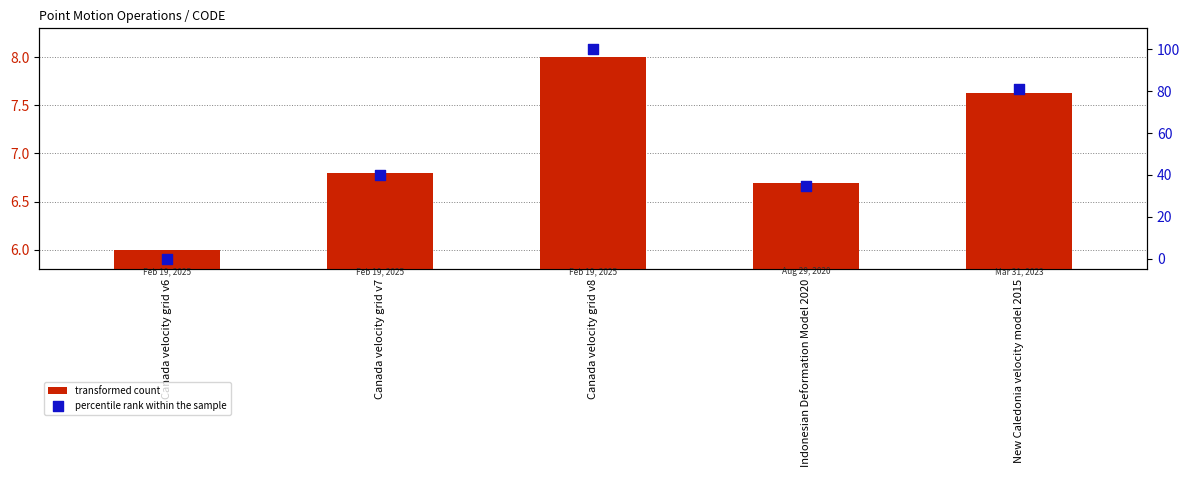

Which series has the largest total across all categories?

percentile rank within the sample